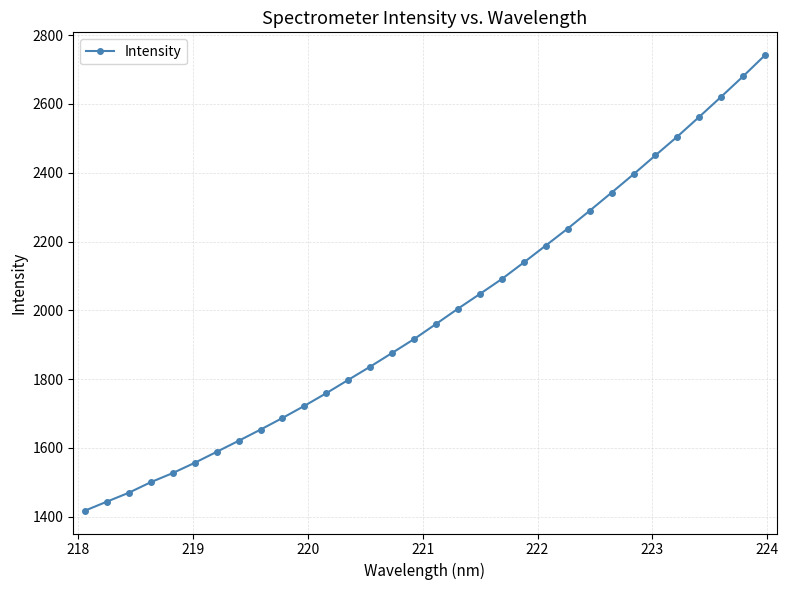

Is this an area chart (filled region under the line)?

No